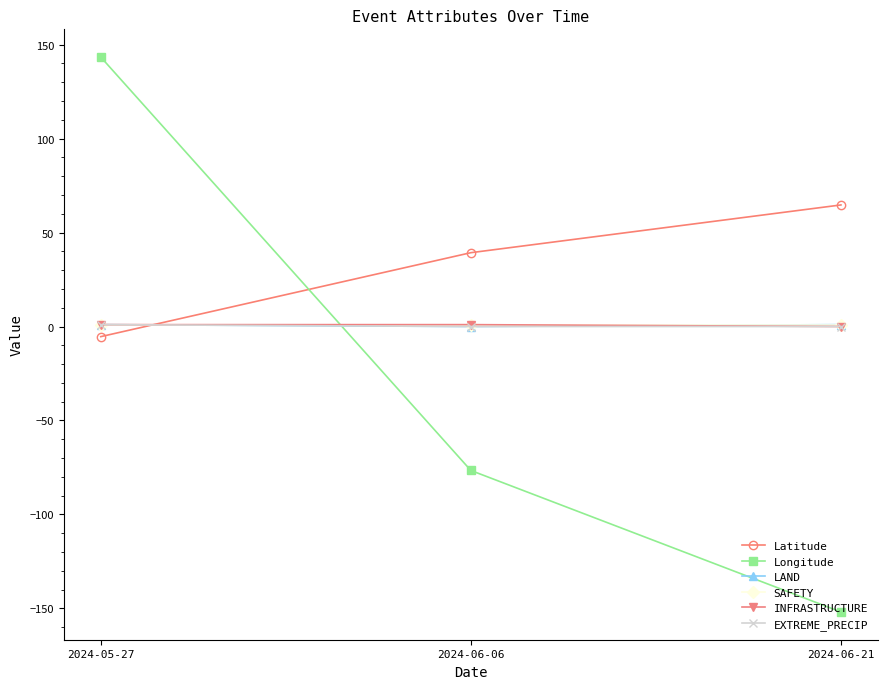

What is the label of the 3rd point from the left?

2024-06-21